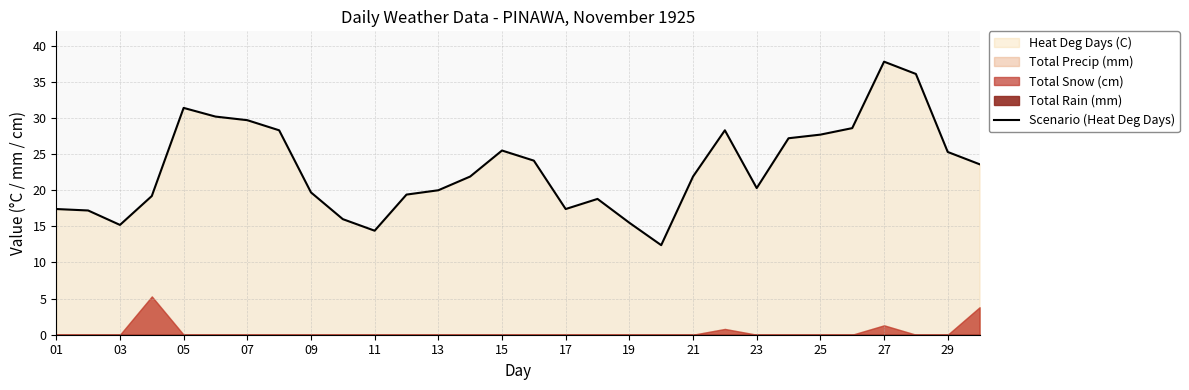

At which label does Scenario (Heat Deg Days) first exceed 21?

05